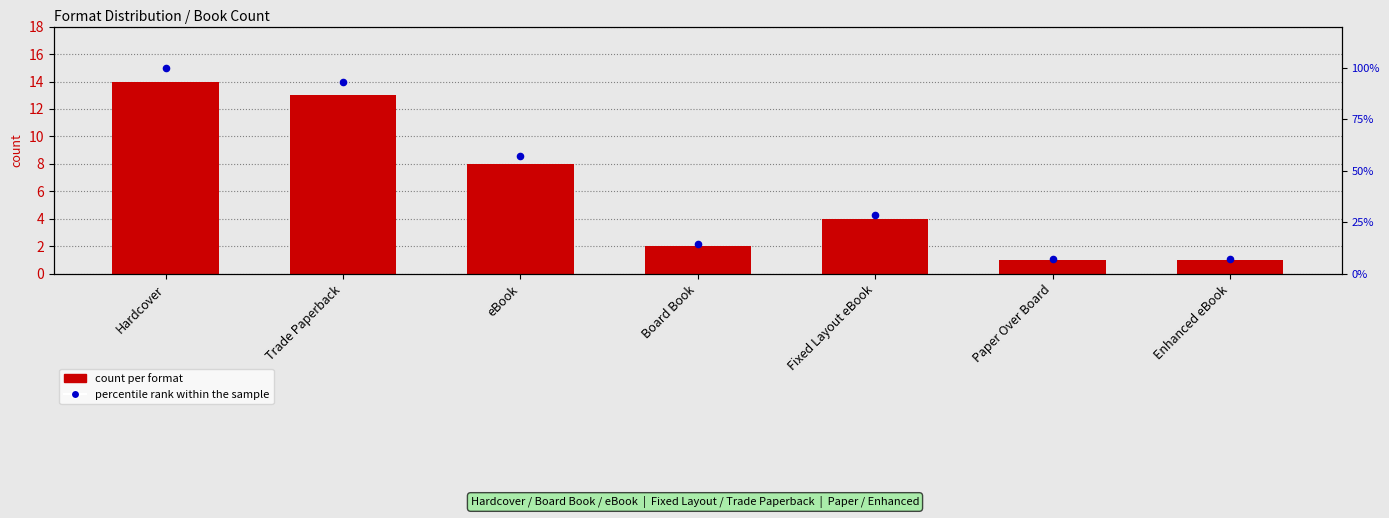

Which series has the largest total across all categories?

percentile rank within the sample